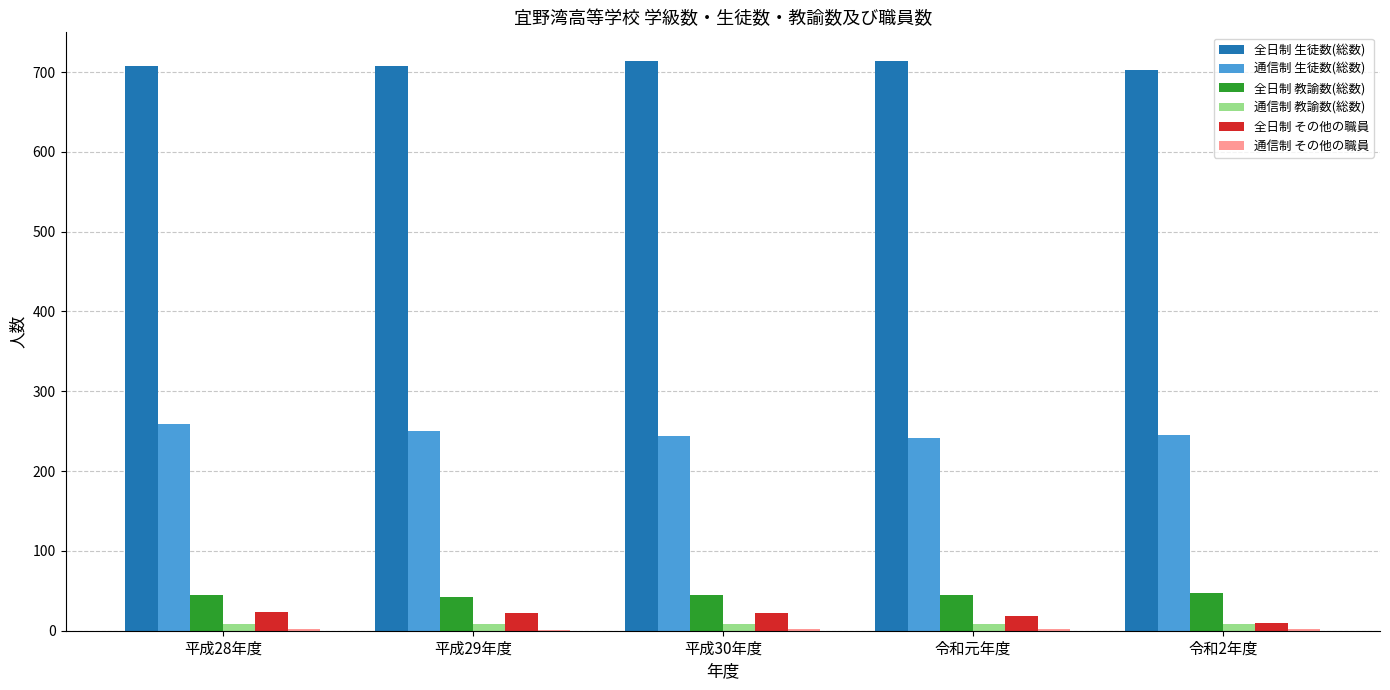

What is the sum of all 全日制 生徒数(総数) values?

3546